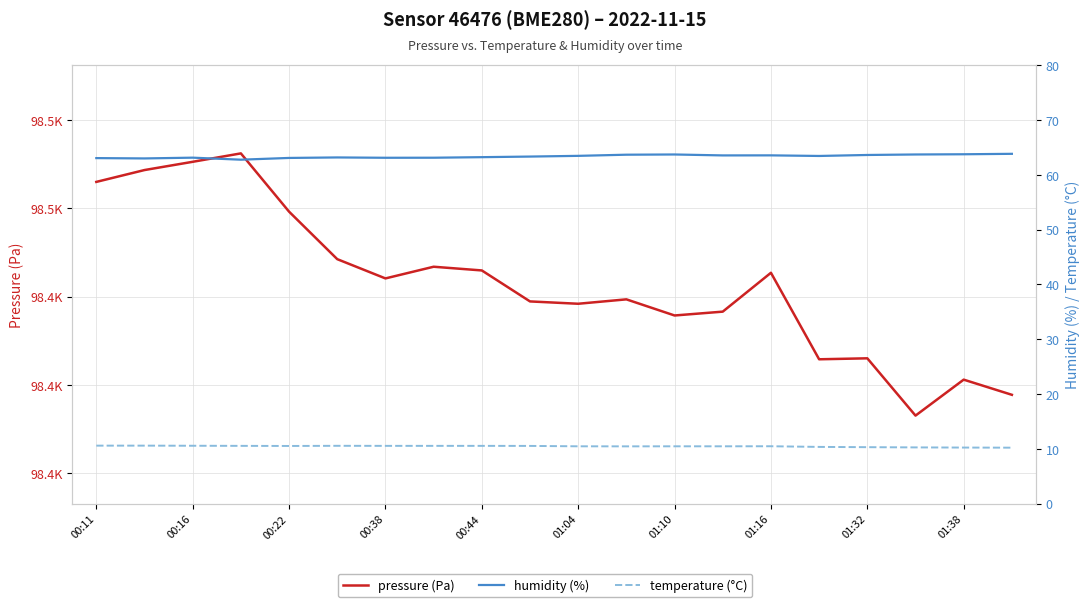

The value of pressure (Pa) at 01:16 is 24301.8. True or false?

False